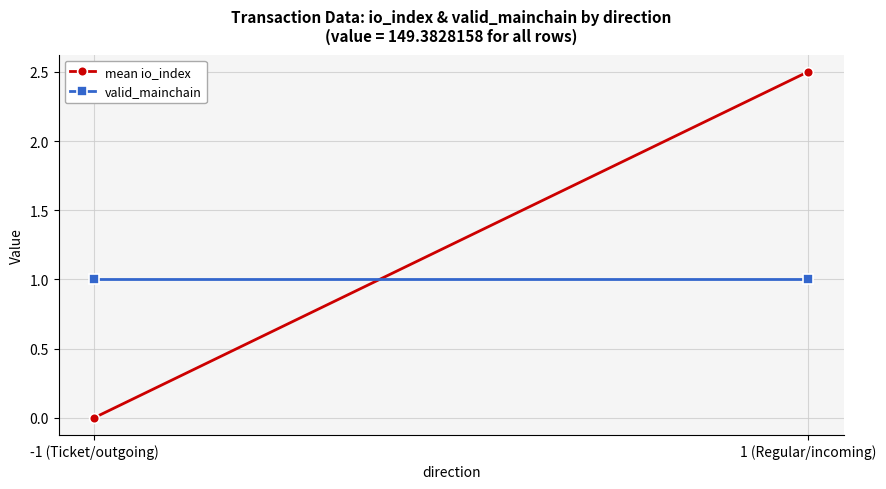

What is the label of the 1st point from the left?

-1 (Ticket/outgoing)